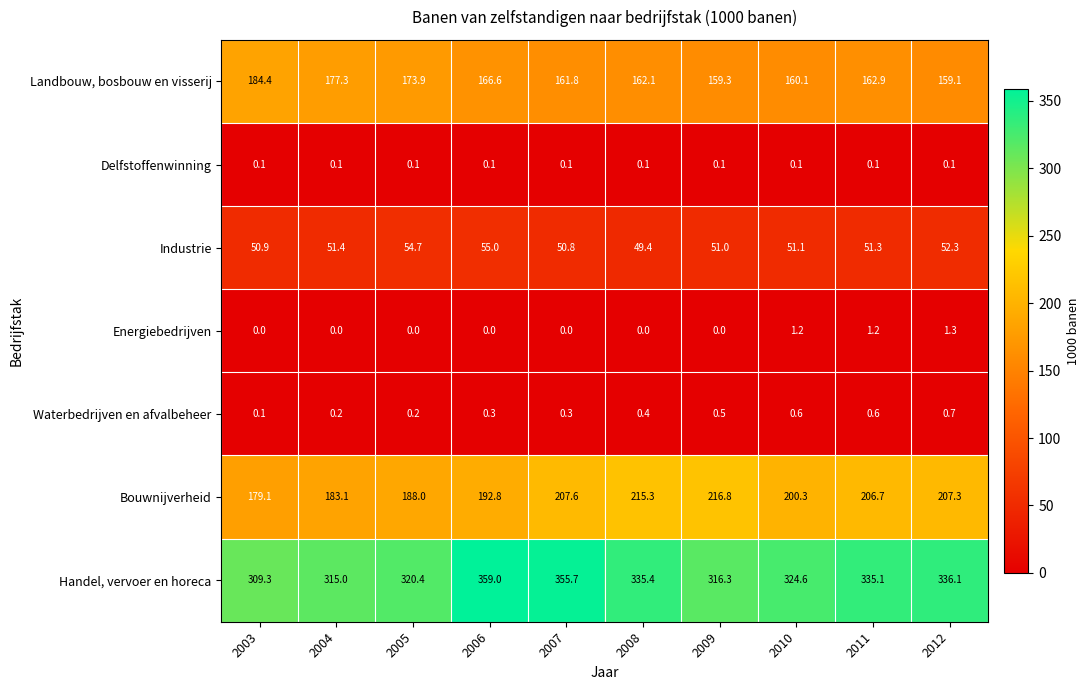

Which series has the largest range (max minus min)?

Handel, vervoer en horeca